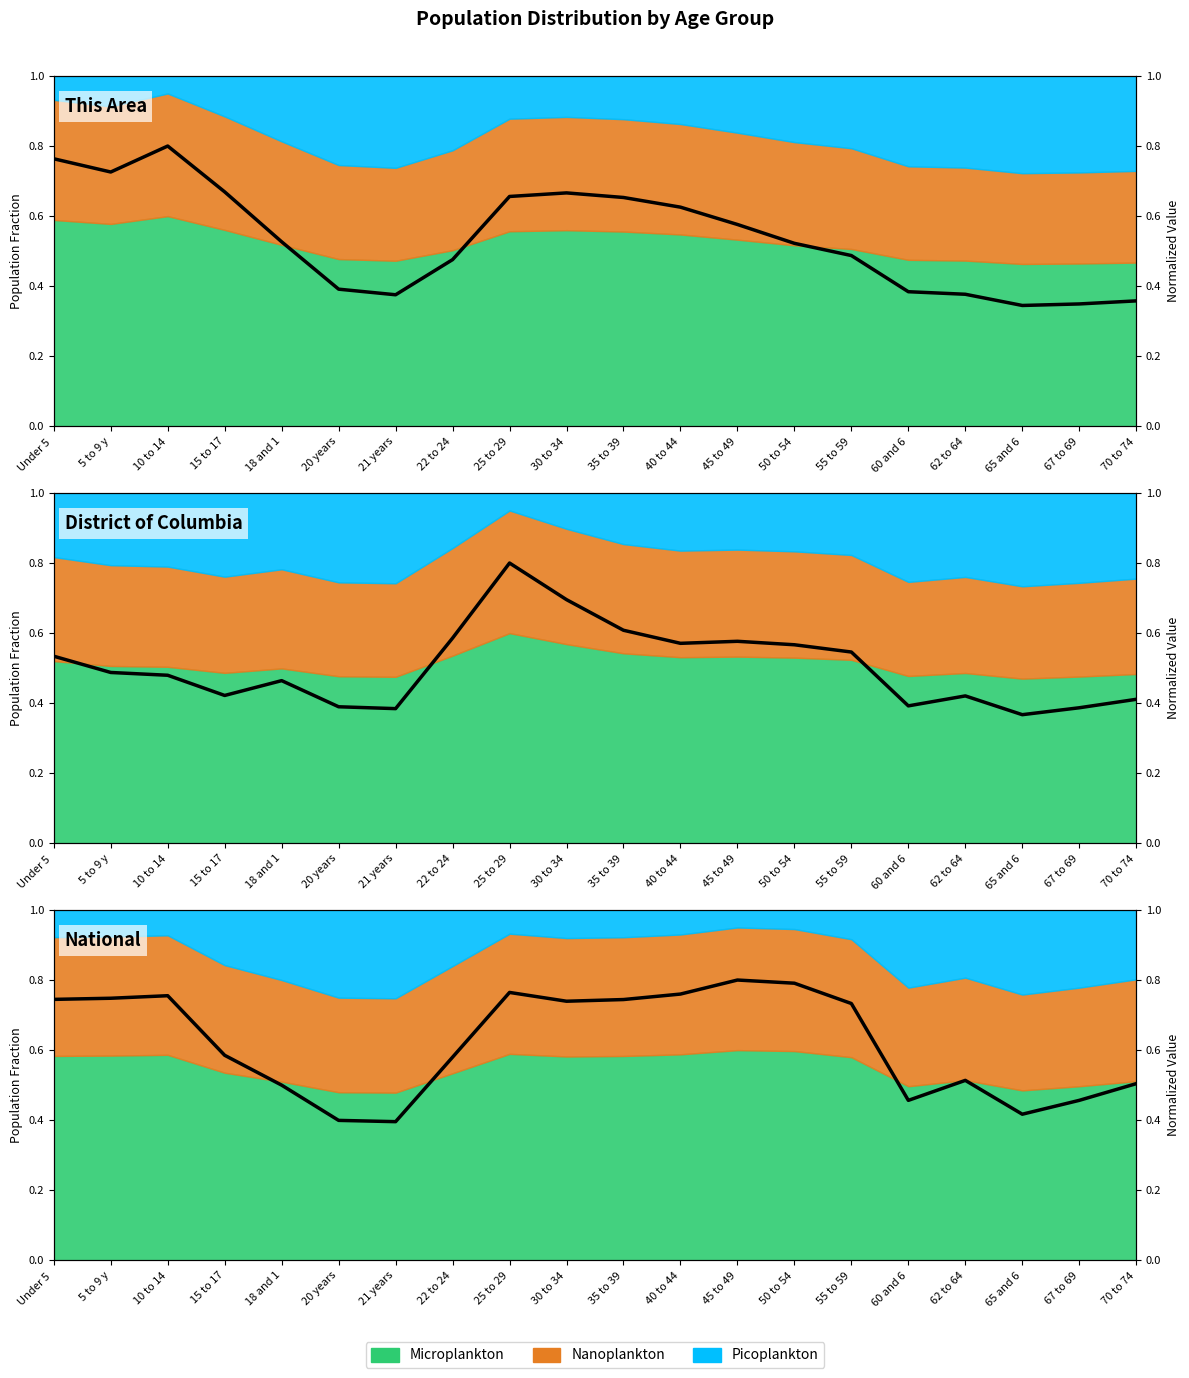

The value of This Area at 67 to 69 is 0.3. True or false?

True